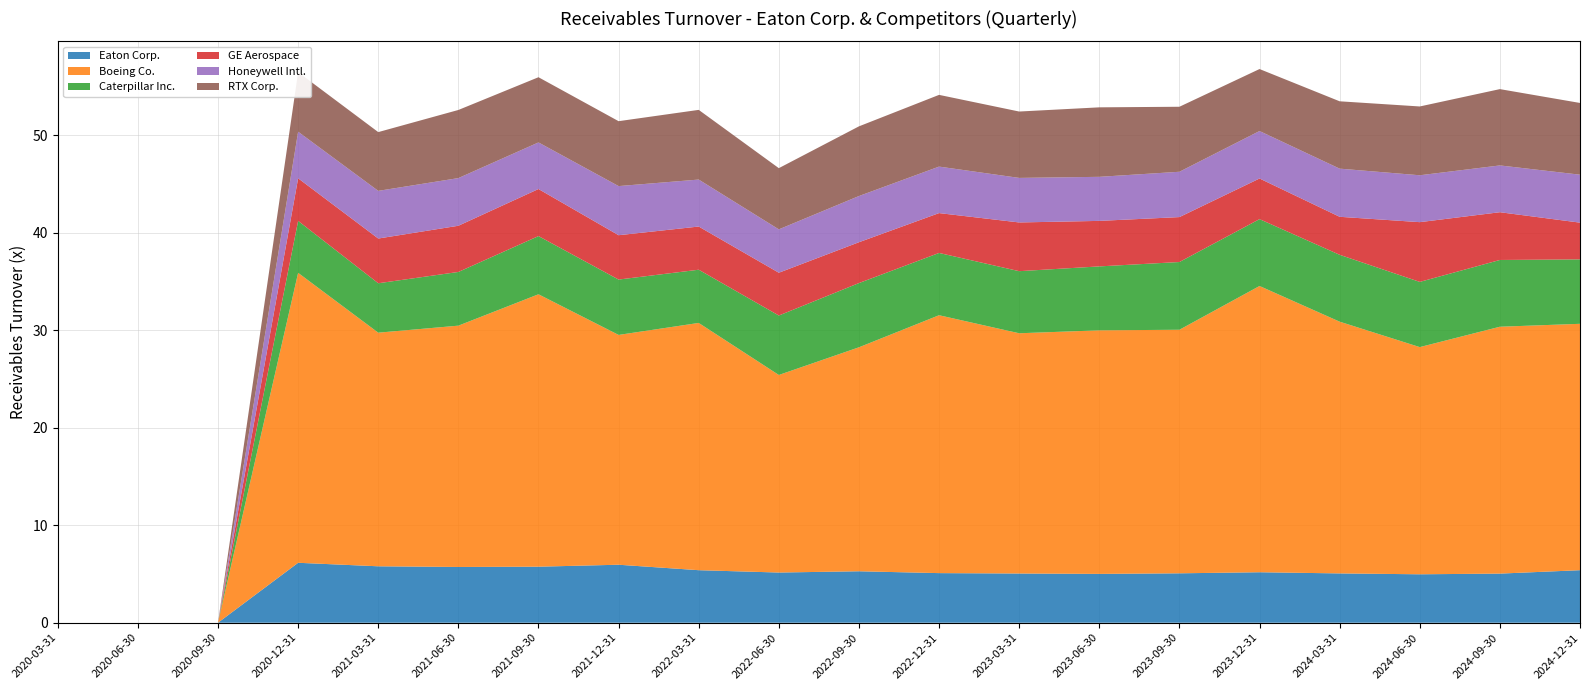

Reading left to right, transcribe all the data shown in this chart.

Eaton Corp.: 2020-03-31=0.0	2020-06-30=0.0	2020-09-30=0.0	2020-12-31=6.2	2021-03-31=5.8	2021-06-30=5.7	2021-09-30=5.8	2021-12-31=6.0	2022-03-31=5.4	2022-06-30=5.2	2022-09-30=5.3	2022-12-31=5.1	2023-03-31=5.0	2023-06-30=5.0	2023-09-30=5.1	2023-12-31=5.2	2024-03-31=5.1	2024-06-30=5.0	2024-09-30=5.0	2024-12-31=5.4
Boeing Co.: 2020-03-31=0.0	2020-06-30=0.0	2020-09-30=0.0	2020-12-31=29.8	2021-03-31=24.0	2021-06-30=24.8	2021-09-30=27.9	2021-12-31=23.6	2022-03-31=25.4	2022-06-30=20.3	2022-09-30=23.0	2022-12-31=26.5	2023-03-31=24.6	2023-06-30=25.0	2023-09-30=25.0	2023-12-31=29.4	2024-03-31=25.8	2024-06-30=23.3	2024-09-30=25.3	2024-12-31=25.3
Caterpillar Inc.: 2020-03-31=0.0	2020-06-30=0.0	2020-09-30=0.0	2020-12-31=5.3	2021-03-31=5.1	2021-06-30=5.5	2021-09-30=6.0	2021-12-31=5.7	2022-03-31=5.5	2022-06-30=6.1	2022-09-30=6.6	2022-12-31=6.4	2023-03-31=6.4	2023-06-30=6.6	2023-09-30=7.0	2023-12-31=6.9	2024-03-31=6.9	2024-06-30=6.7	2024-09-30=6.8	2024-12-31=6.6
GE Aerospace: 2020-03-31=0.0	2020-06-30=0.0	2020-09-30=0.0	2020-12-31=4.4	2021-03-31=4.6	2021-06-30=4.7	2021-09-30=4.8	2021-12-31=4.5	2022-03-31=4.4	2022-06-30=4.4	2022-09-30=4.2	2022-12-31=4.1	2023-03-31=5.0	2023-06-30=4.7	2023-09-30=4.6	2023-12-31=4.2	2024-03-31=3.9	2024-06-30=6.1	2024-09-30=4.9	2024-12-31=3.8
Honeywell Intl.: 2020-03-31=0.0	2020-06-30=0.0	2020-09-30=0.0	2020-12-31=4.8	2021-03-31=4.9	2021-06-30=4.9	2021-09-30=4.8	2021-12-31=5.0	2022-03-31=4.8	2022-06-30=4.5	2022-09-30=4.7	2022-12-31=4.8	2023-03-31=4.6	2023-06-30=4.5	2023-09-30=4.7	2023-12-31=4.9	2024-03-31=4.9	2024-06-30=4.8	2024-09-30=4.8	2024-12-31=4.9
RTX Corp.: 2020-03-31=0.0	2020-06-30=0.0	2020-09-30=0.0	2020-12-31=6.1	2021-03-31=6.0	2021-06-30=7.0	2021-09-30=6.7	2021-12-31=6.7	2022-03-31=7.2	2022-06-30=6.3	2022-09-30=7.2	2022-12-31=7.4	2023-03-31=6.8	2023-06-30=7.1	2023-09-30=6.7	2023-12-31=6.4	2024-03-31=6.9	2024-06-30=7.1	2024-09-30=7.8	2024-12-31=7.4